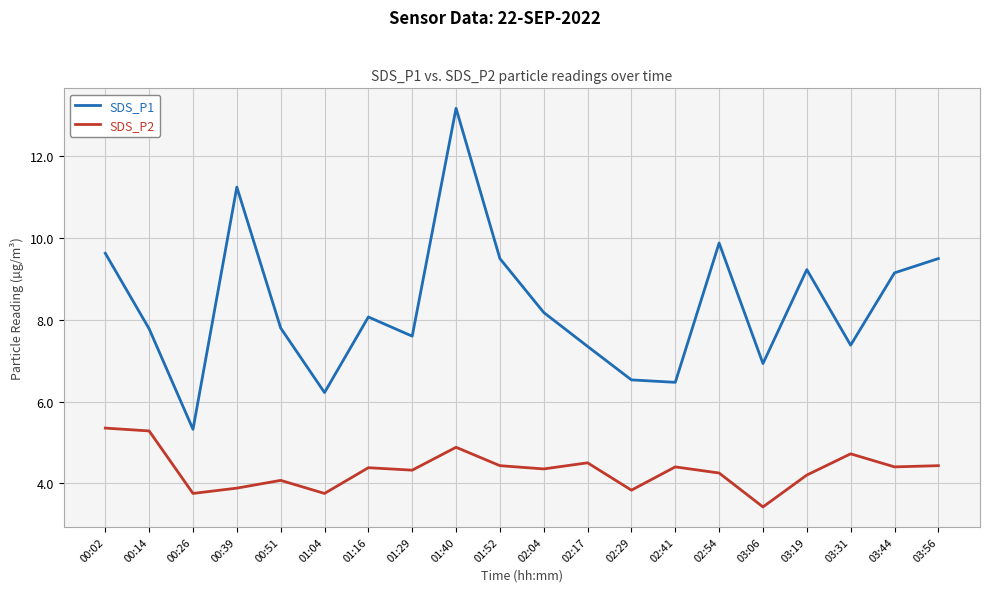

True or false: SDS_P1 and SDS_P2 intersect in this chart.

False